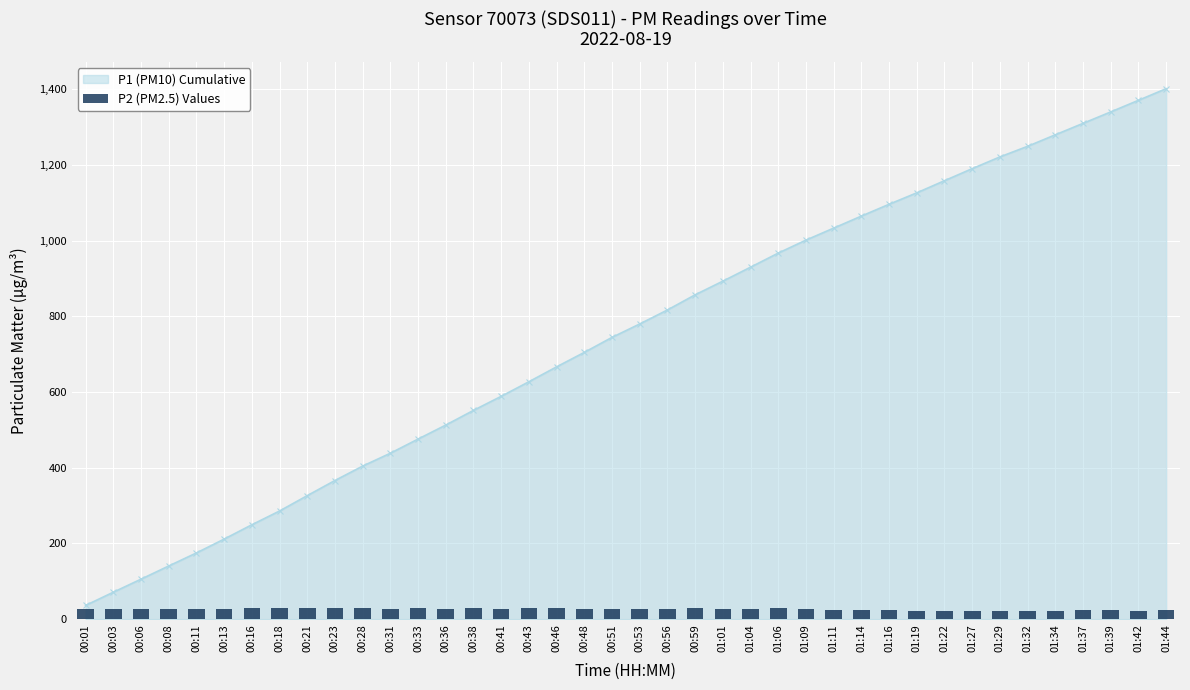

What is the minimum value shown in the chart?

22.1